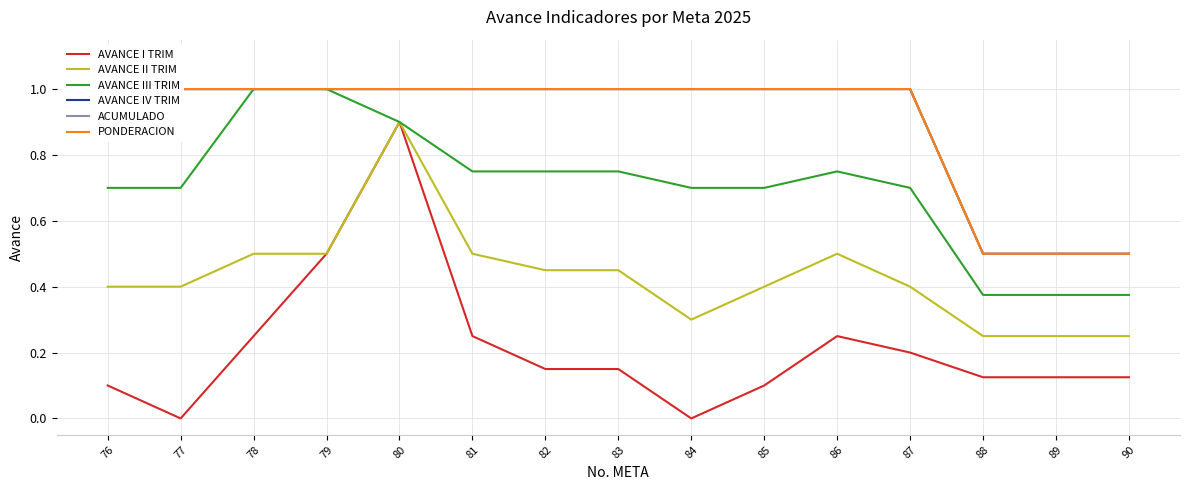

Reading left to right, what are all the values shown in this chart?

AVANCE I TRIM: 0.1	0.0	0.2	0.5	0.9	0.2	0.1	0.1	0.0	0.1	0.2	0.2	0.1	0.1	0.1
AVANCE II TRIM: 0.4	0.4	0.5	0.5	0.9	0.5	0.5	0.5	0.3	0.4	0.5	0.4	0.2	0.2	0.2
AVANCE III TRIM: 0.7	0.7	1.0	1.0	0.9	0.8	0.8	0.8	0.7	0.7	0.8	0.7	0.4	0.4	0.4
AVANCE IV TRIM: 1.0	1.0	1.0	1.0	1.0	1.0	1.0	1.0	1.0	1.0	1.0	1.0	0.5	0.5	0.5
ACUMULADO: 1.0	1.0	1.0	1.0	1.0	1.0	1.0	1.0	1.0	1.0	1.0	1.0	0.5	0.5	0.5
PONDERACION: 1.0	1.0	1.0	1.0	1.0	1.0	1.0	1.0	1.0	1.0	1.0	1.0	0.5	0.5	0.5